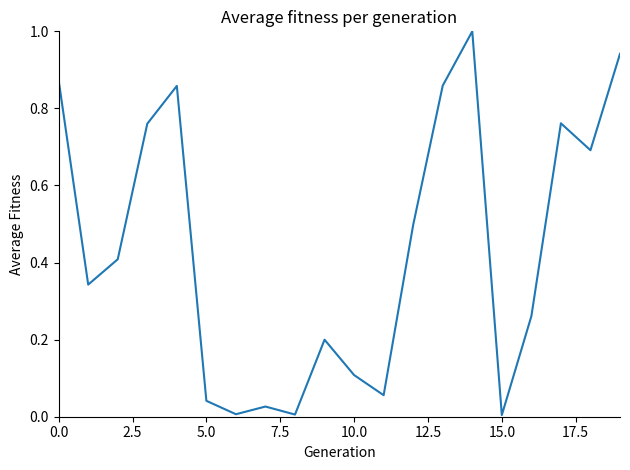

True or false: there are more than 2 points higher than both neighbors.

True